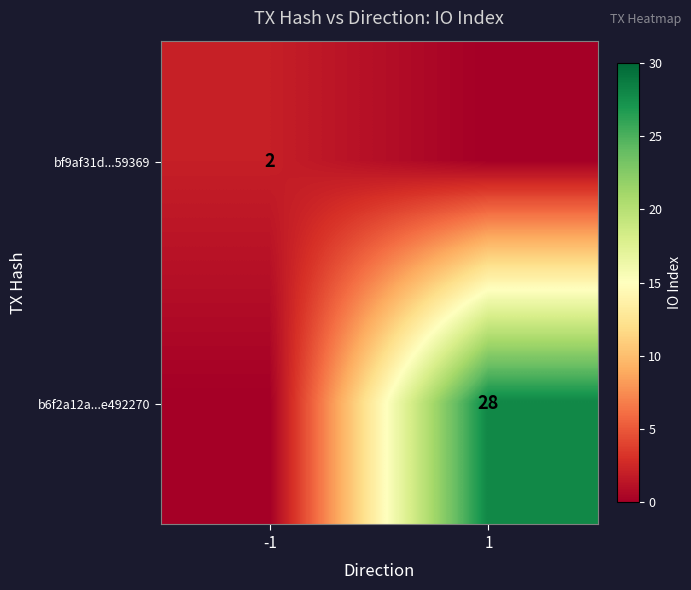

True or false: bf9af31d...59369 has a value of 3 at -1.

False